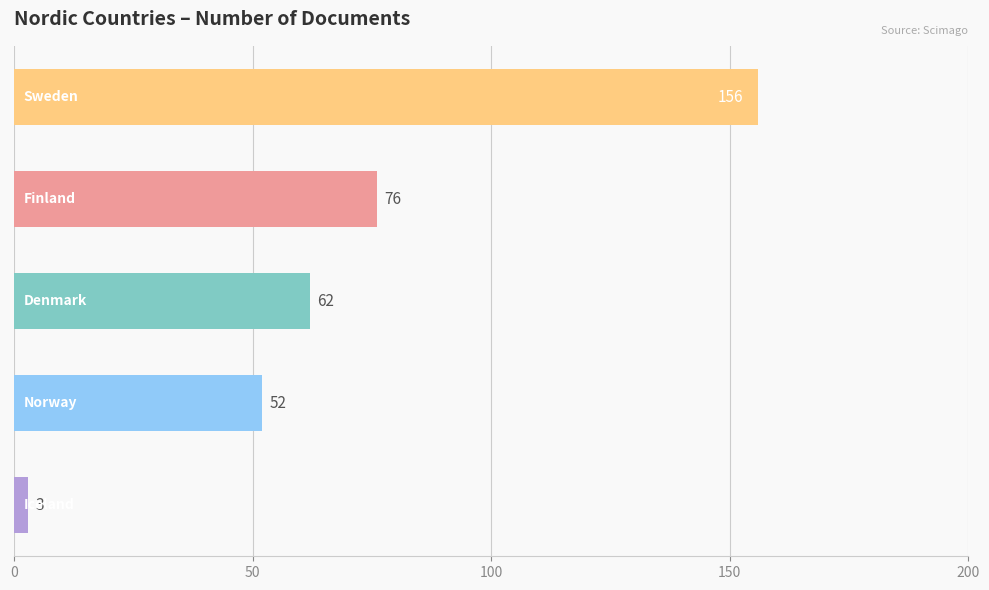

What is the average value?

70